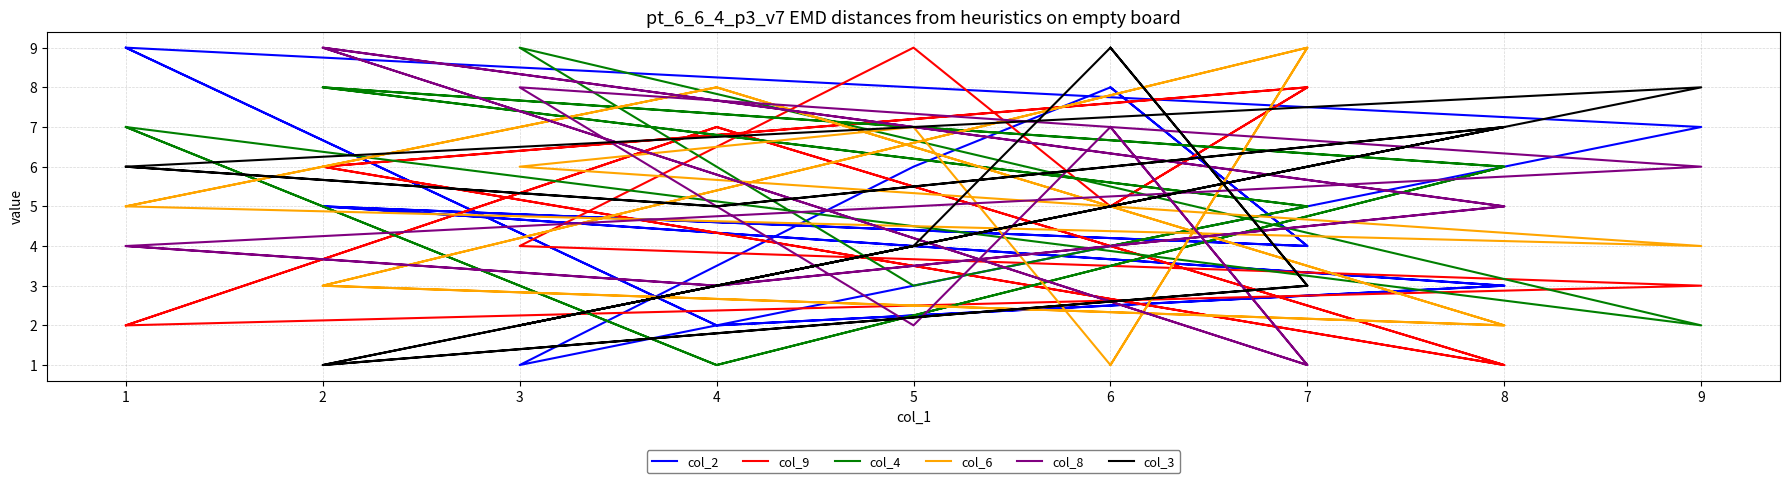

List the series in order of their peak value, highest first.

col_2, col_9, col_4, col_6, col_8, col_3